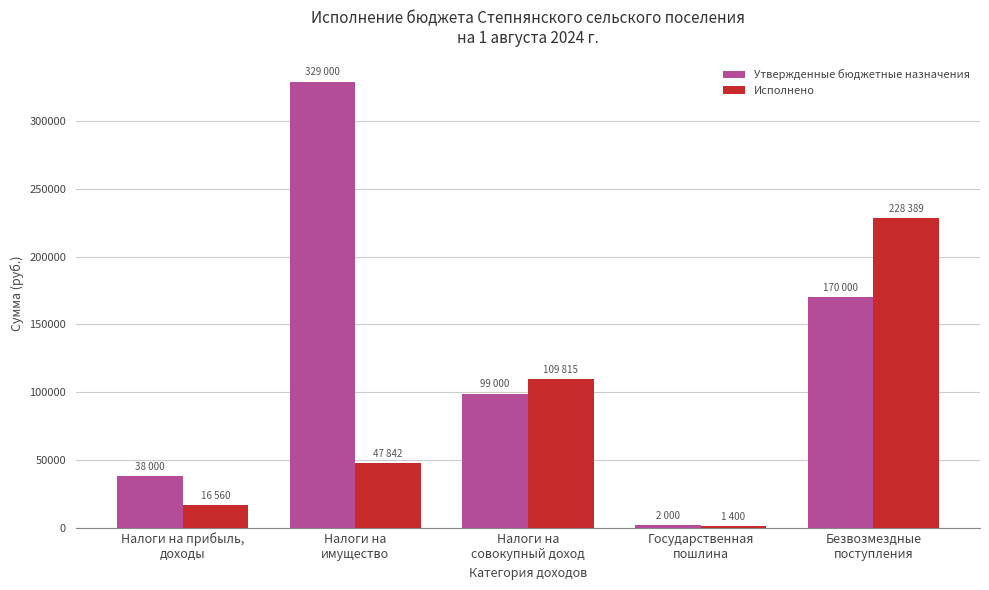

Rank the categories by Исполнено value from lowest to highest.

Государственная
пошлина, Налоги на прибыль,
доходы, Налоги на
имущество, Налоги на
совокупный доход, Безвозмездные
поступления